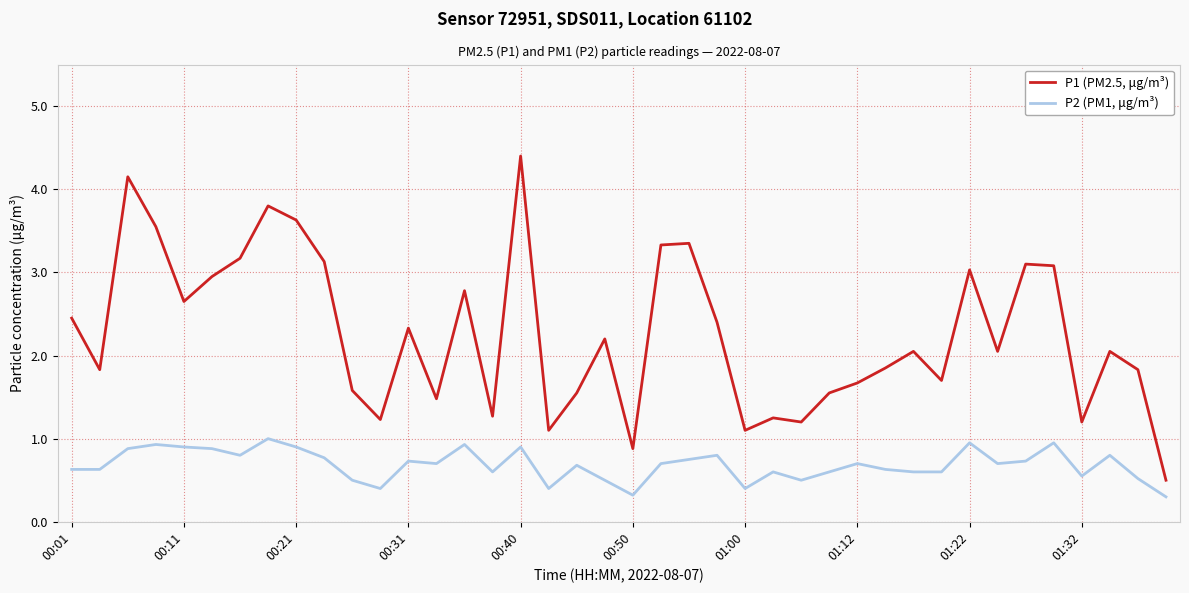

Which series has the largest total across all categories?

P1 (PM2.5, μg/m³)